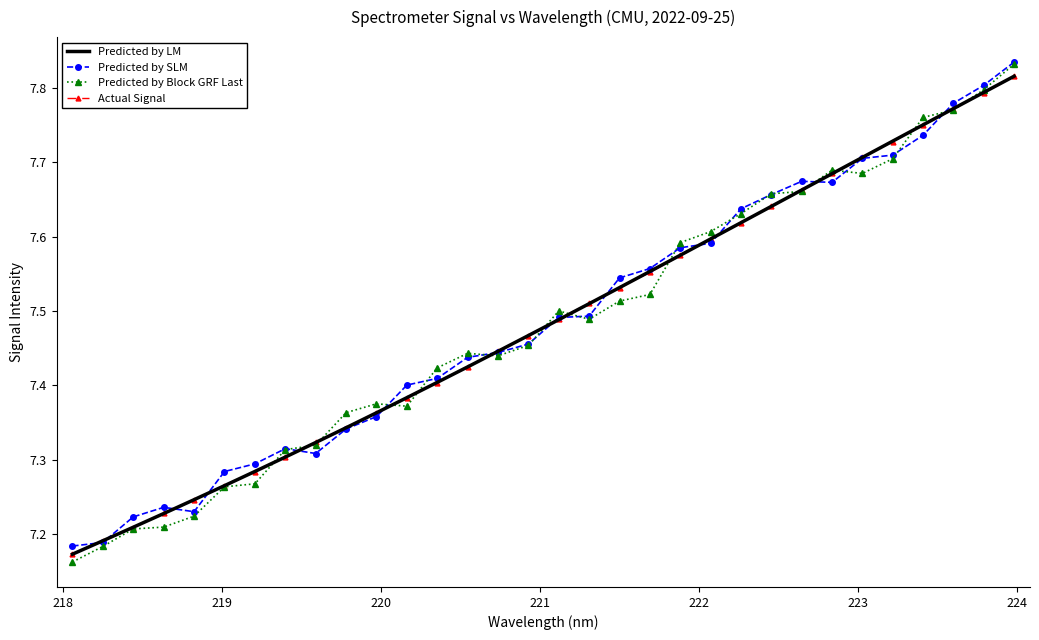

Which series has the largest range (max minus min)?

Predicted by Block GRF Last